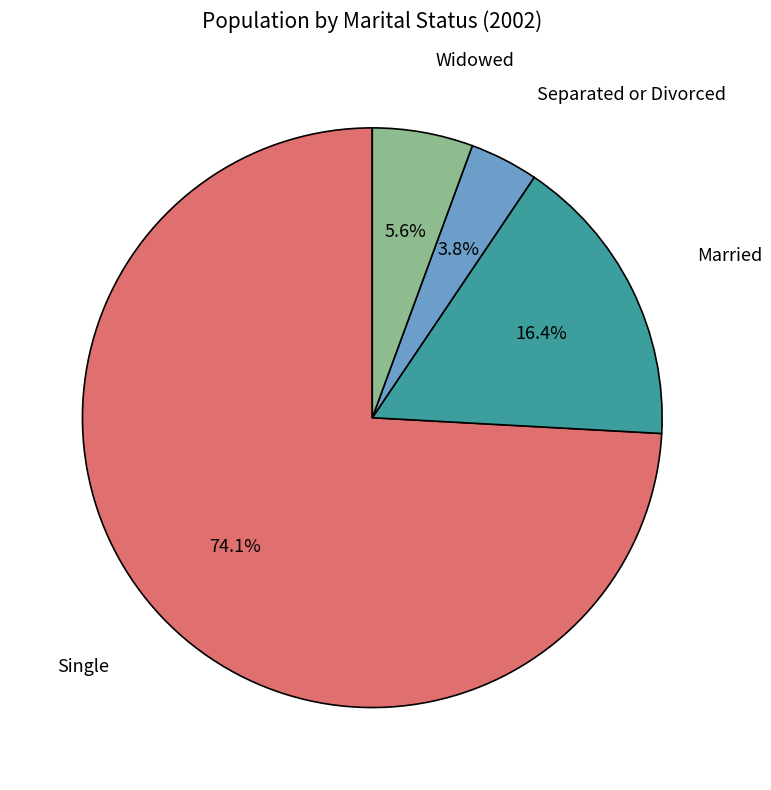

Is there any slice that represents more than half of the pie?

Yes